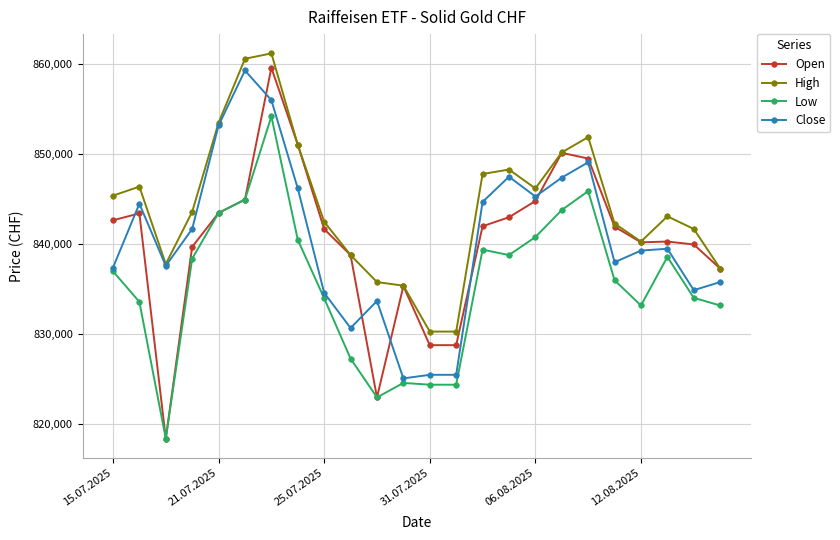

True or false: Low and High cross at least once.

False